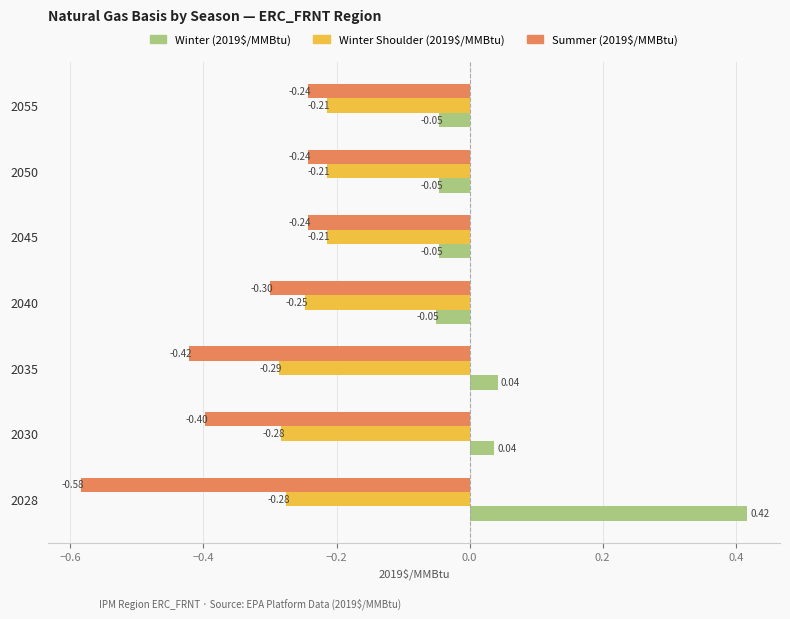

Between 2030 and 2055, which series saw the biggest shift?

Summer (2019$/MMBtu)